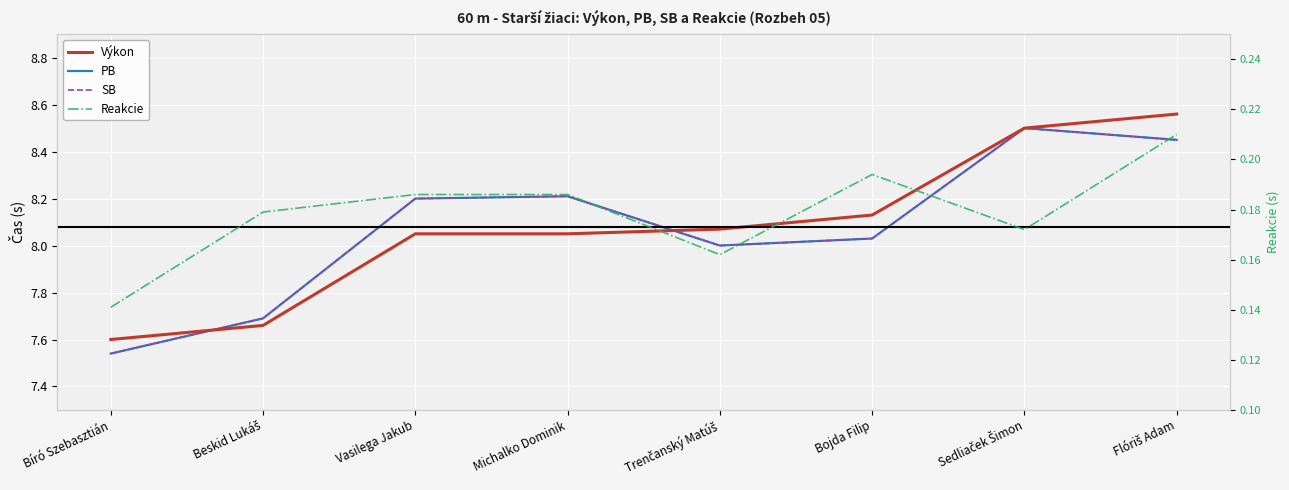

Reading right to left, extract all data points from this chart.

Výkon: Flóriš Adam=8.6	Sedliaček Šimon=8.5	Bojda Filip=8.1	Trenčanský Matúš=8.1	Michalko Dominik=8.1	Vasilega Jakub=8.1	Beskid Lukáš=7.7	Bíró Szebasztián=7.6
PB: Flóriš Adam=8.4	Sedliaček Šimon=8.5	Bojda Filip=8.0	Trenčanský Matúš=8.0	Michalko Dominik=8.2	Vasilega Jakub=8.2	Beskid Lukáš=7.7	Bíró Szebasztián=7.5
SB: Flóriš Adam=8.4	Sedliaček Šimon=8.5	Bojda Filip=8.0	Trenčanský Matúš=8.0	Michalko Dominik=8.2	Vasilega Jakub=8.2	Beskid Lukáš=7.7	Bíró Szebasztián=7.5
Reakcie: Flóriš Adam=0.2	Sedliaček Šimon=0.2	Bojda Filip=0.2	Trenčanský Matúš=0.2	Michalko Dominik=0.2	Vasilega Jakub=0.2	Beskid Lukáš=0.2	Bíró Szebasztián=0.1